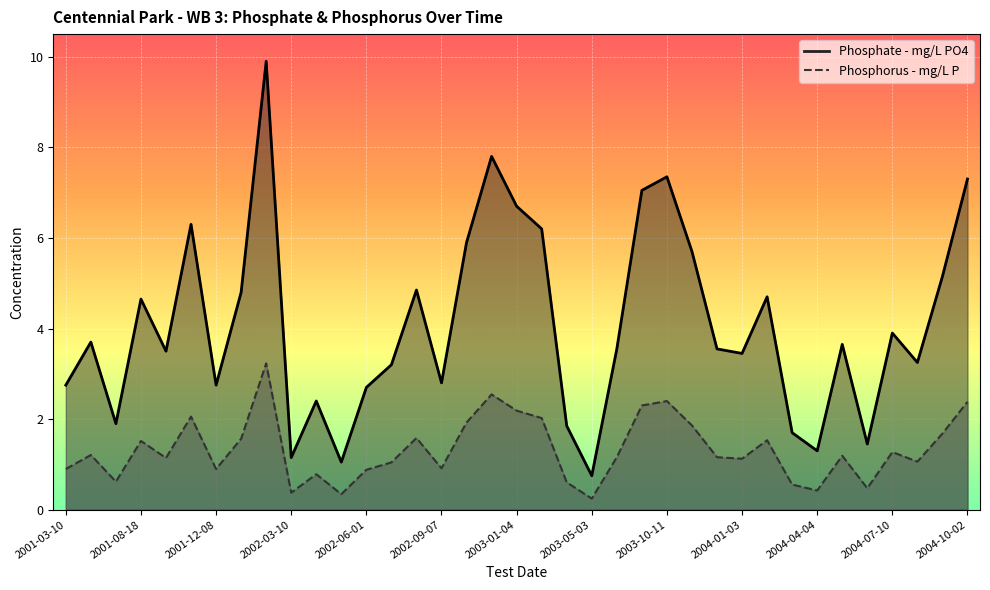

Which series changed the most between 2002-08-04 and 2004-10-02?

Phosphate - mg/L PO4